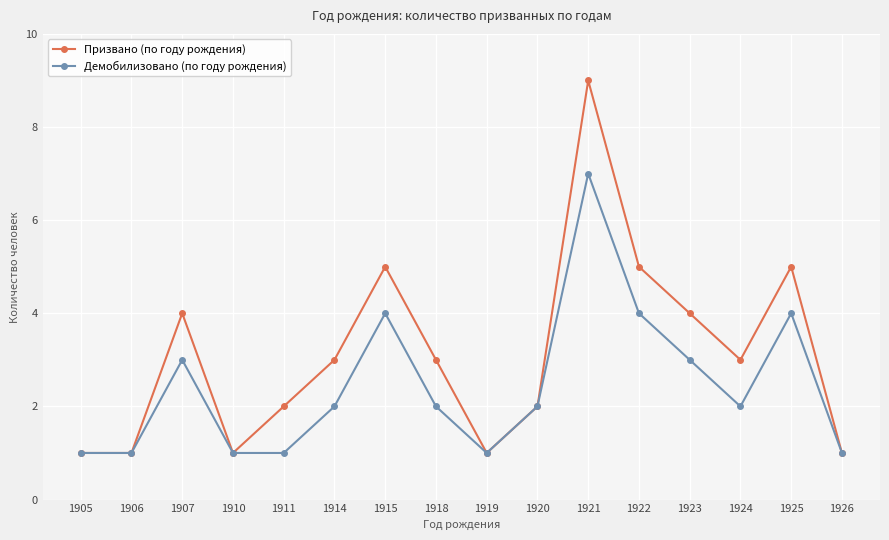

Between 1906 and 1923, which series saw the biggest shift?

Призвано (по году рождения)